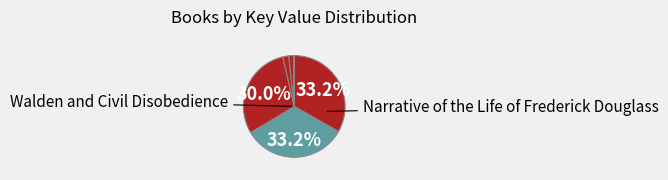

Which category has the biggest portion of the pie?

Narrative of the Life of Frederick Douglass